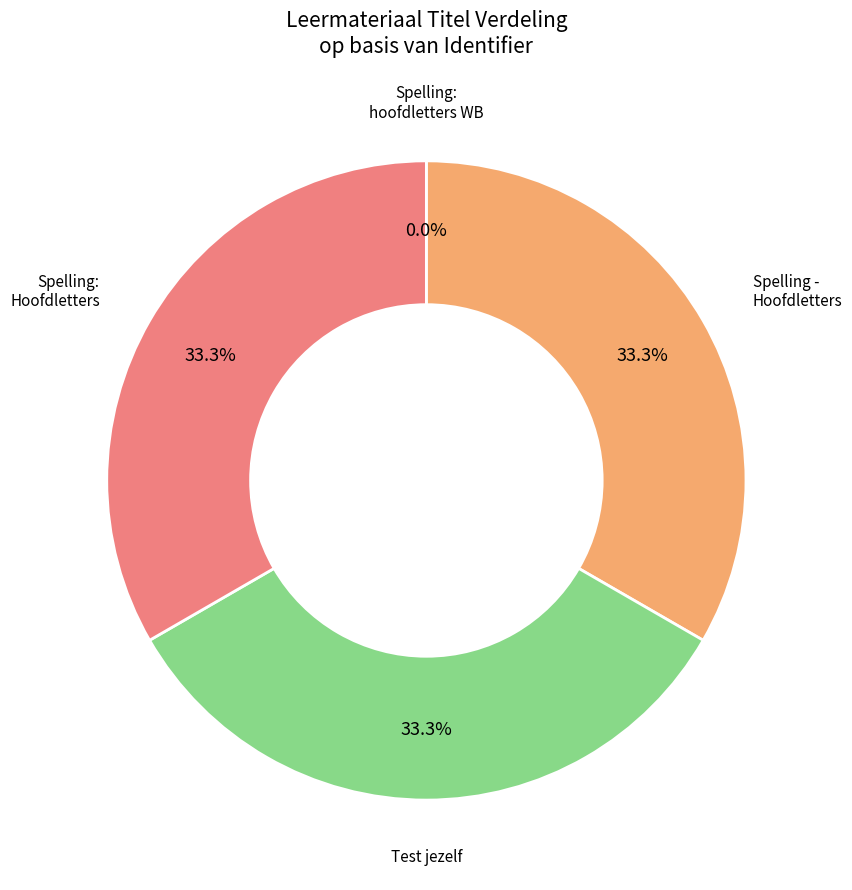

Is there any slice that represents more than half of the pie?

No